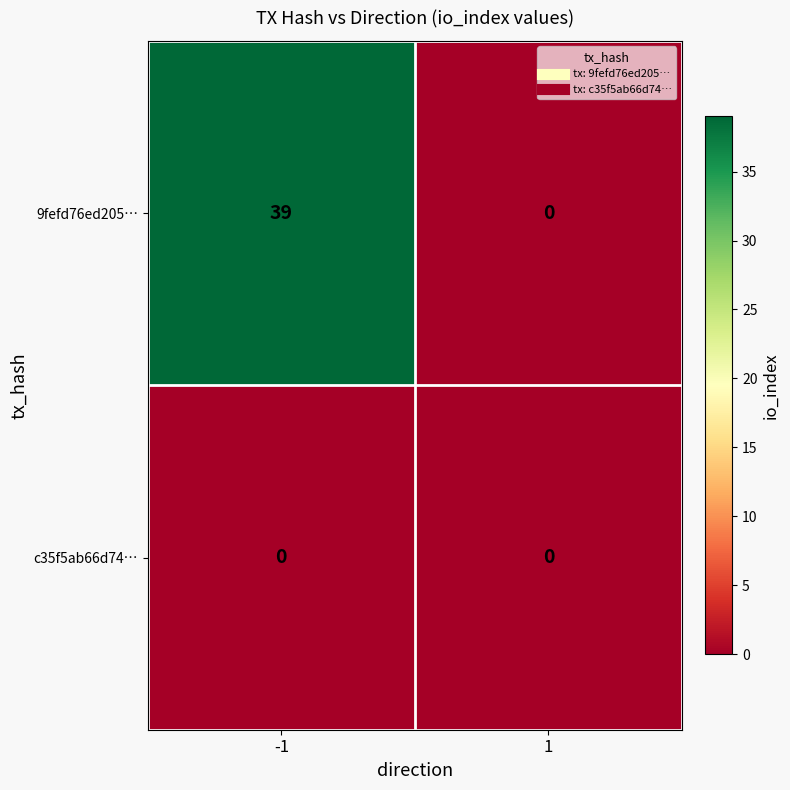

What is the average value of the 9fefd76ed205… series?

20